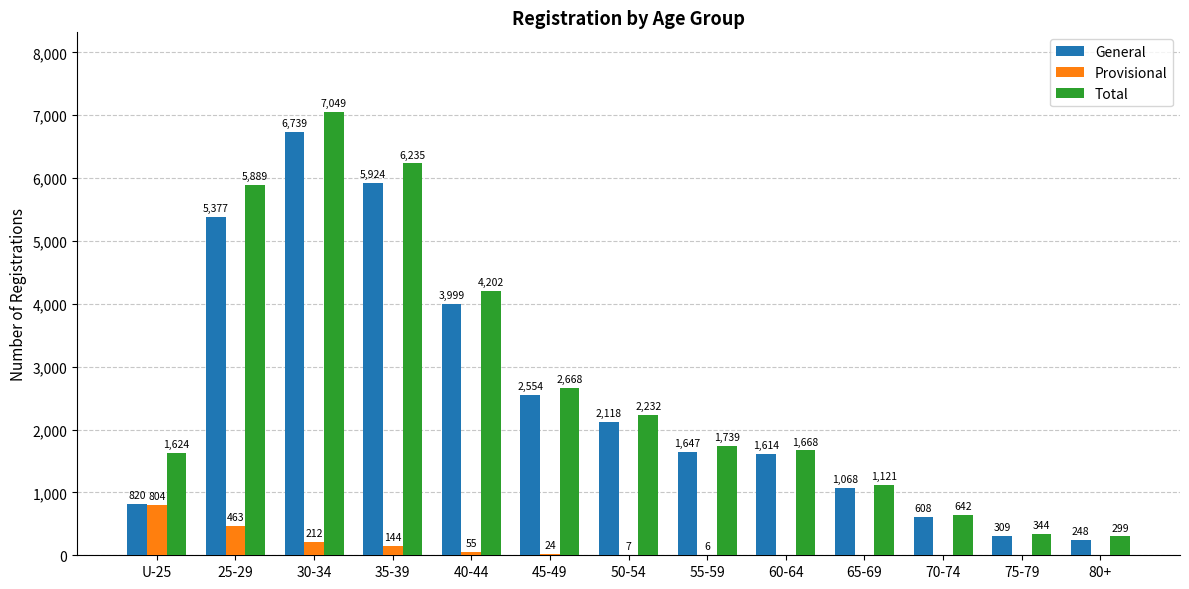

Which series changed the most between 25-29 and 80+?

Total